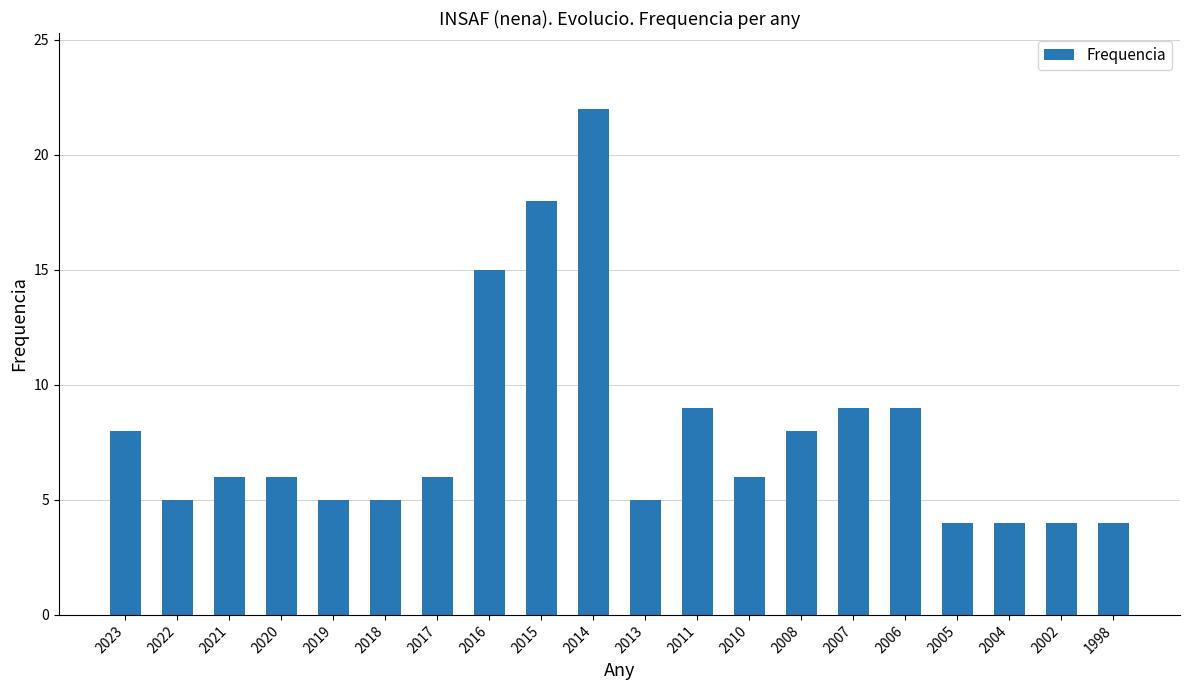

Reading left to right, extract all data points from this chart.

2023=8	2022=5	2021=6	2020=6	2019=5	2018=5	2017=6	2016=15	2015=18	2014=22	2013=5	2011=9	2010=6	2008=8	2007=9	2006=9	2005=4	2004=4	2002=4	1998=4